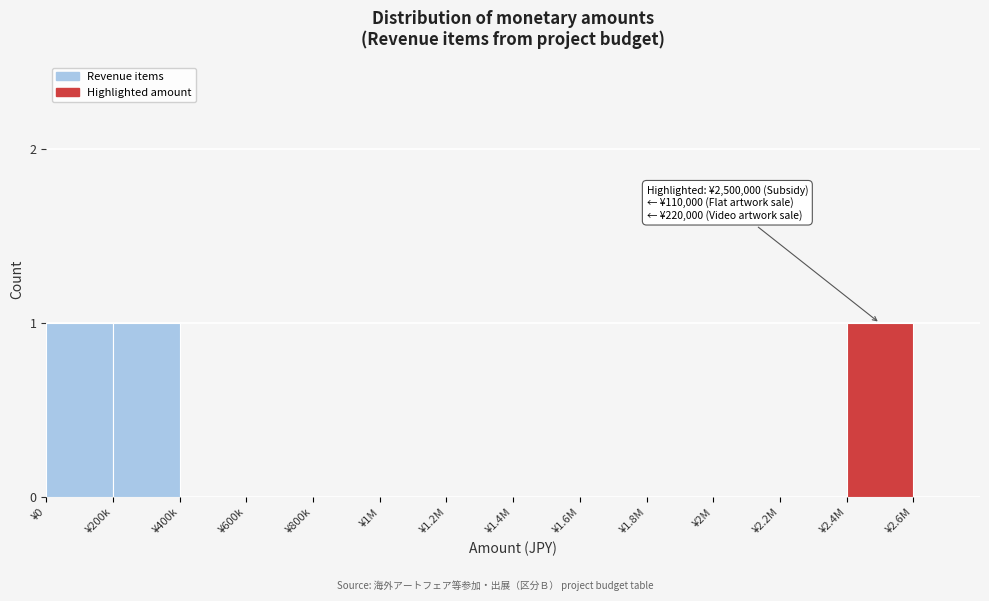

Reading right to left, transcribe all the data shown in this chart.

¥2.6M=0	¥2.4M=1	¥2.2M=0	¥2M=0	¥1.8M=0	¥1.6M=0	¥1.4M=0	¥1.2M=0	¥1M=0	¥800k=0	¥600k=0	¥400k=0	¥200k=1	¥0=1